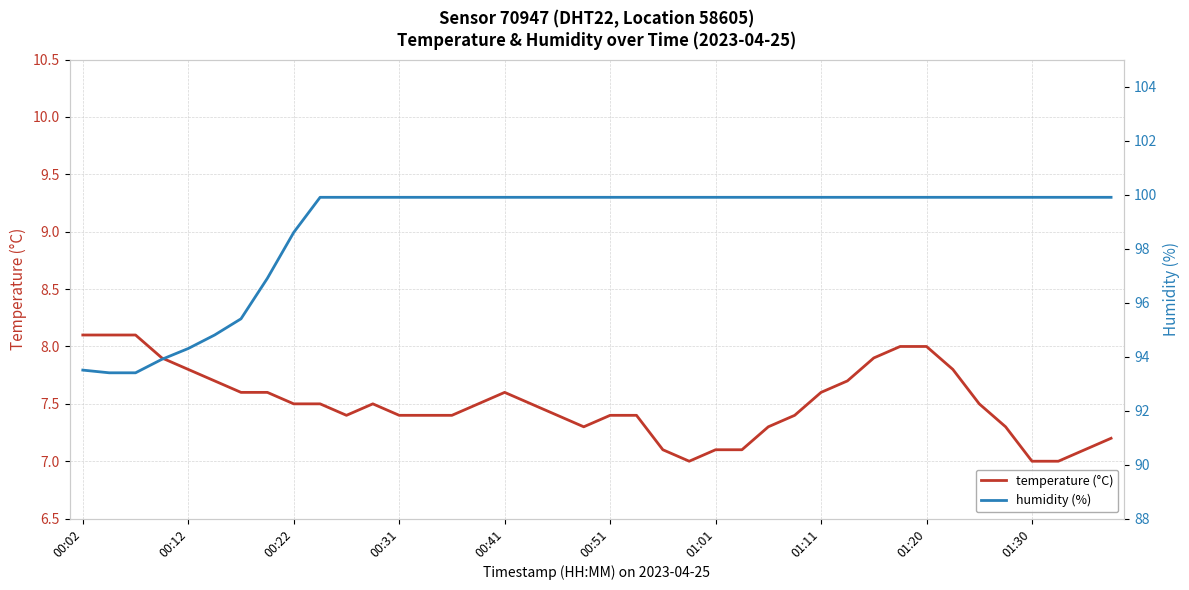

What is the highest value of the temperature (°C) series?

8.1